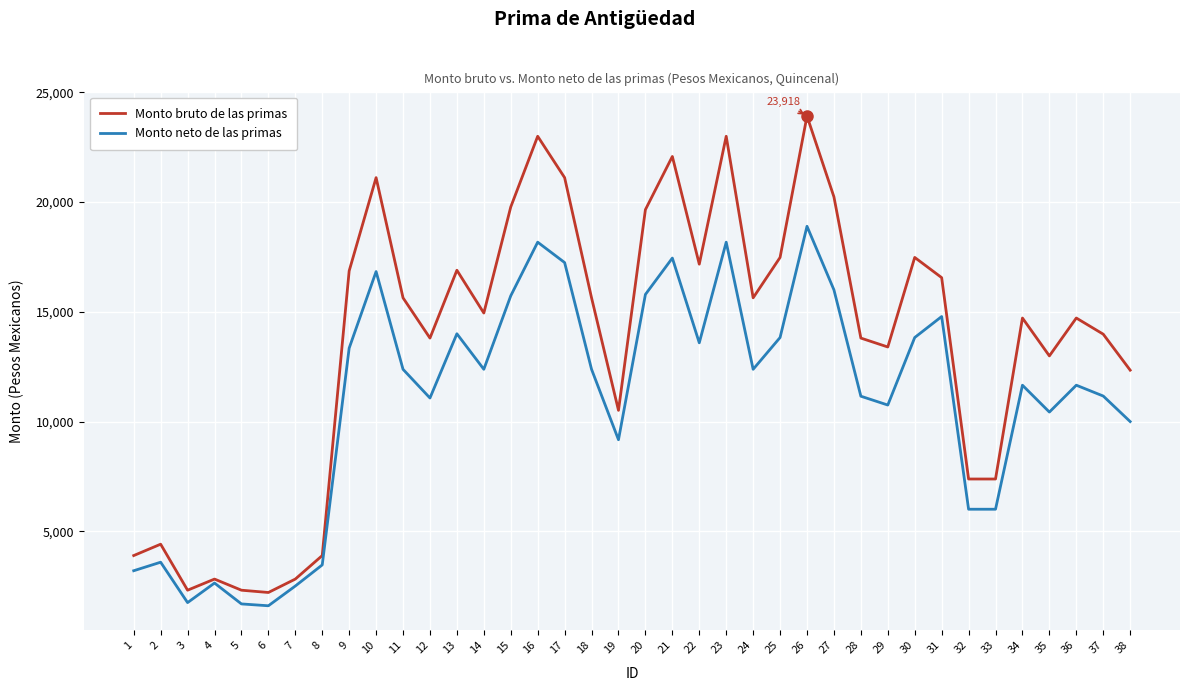

How many interior local peaks does the Monto bruto de las primas series have?

11